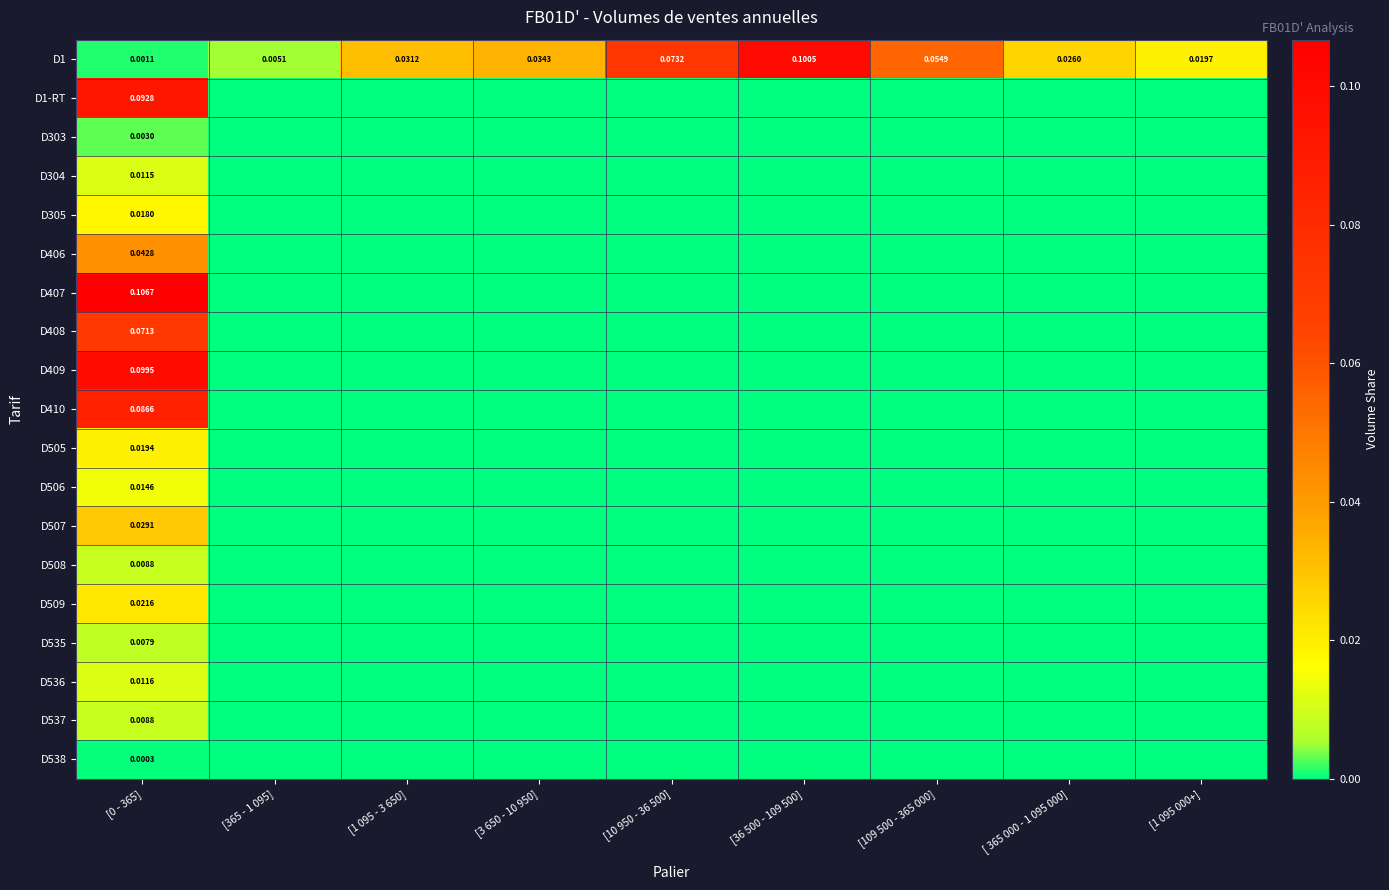

Which series has the largest total across all categories?

D1